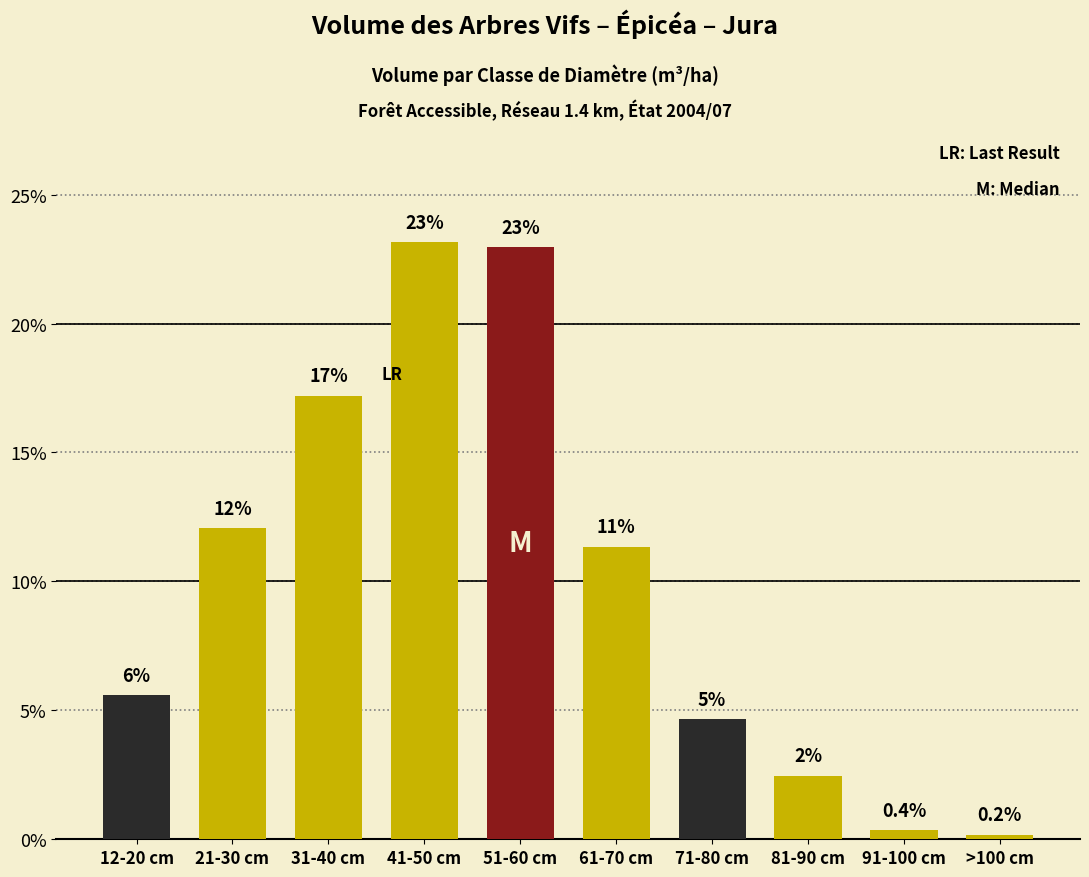

Are the bars horizontal?

No